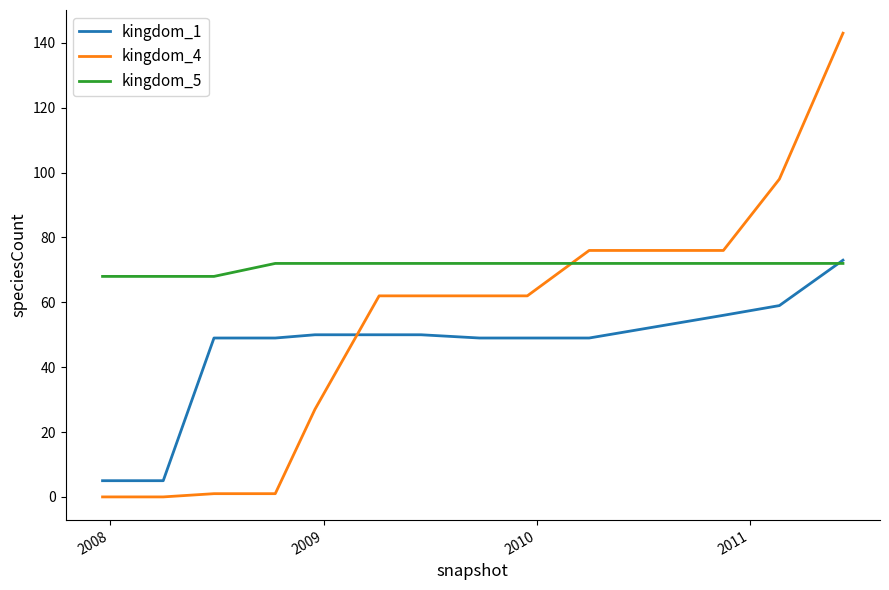

Which series ends up on top after the final intersection of kingdom_4 and kingdom_5?

kingdom_4